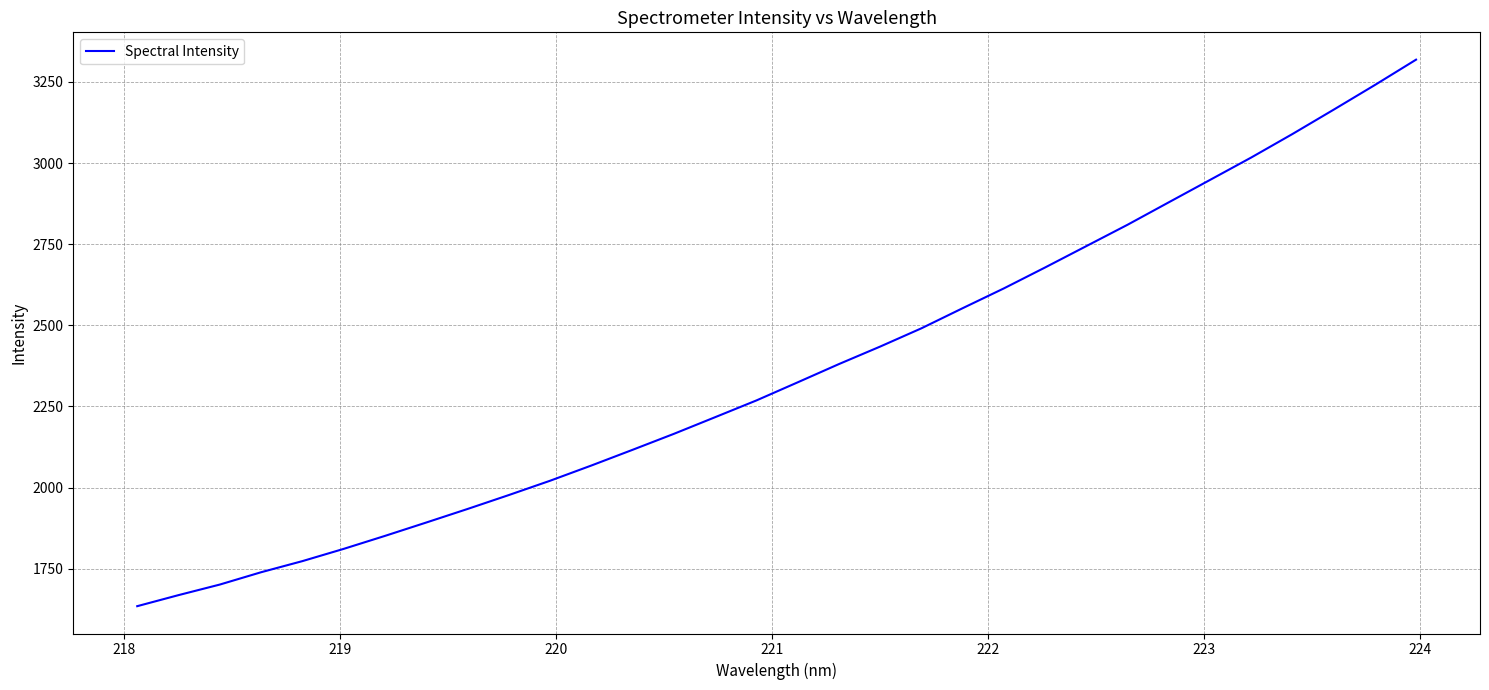

What is the minimum value shown in the chart?

1634.3